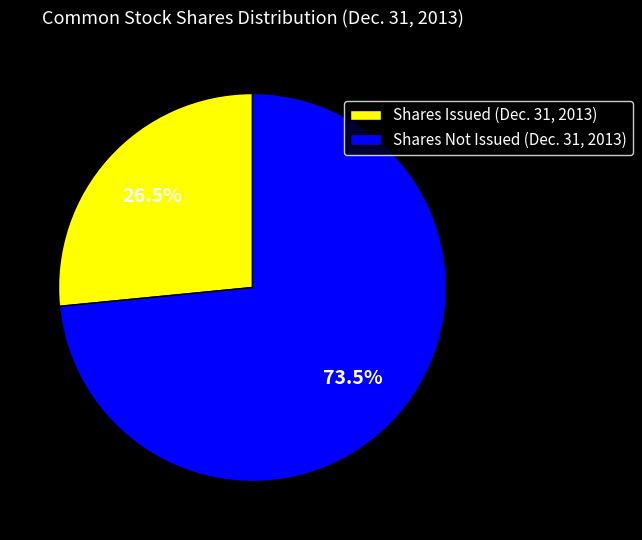

How many segments does this pie chart have?

2